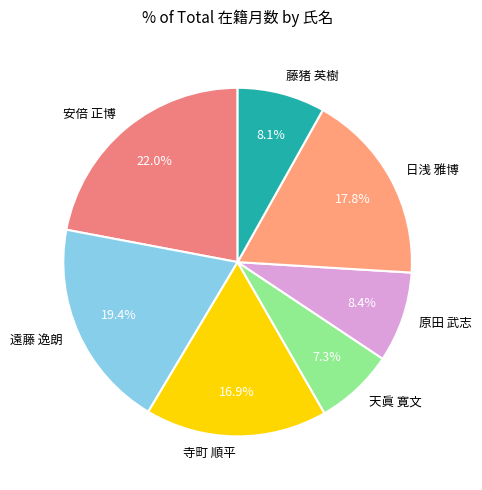

To the nearest percent, what is the combined percentage of 天眞 寛文 and 遠藤 逸朗?

27%